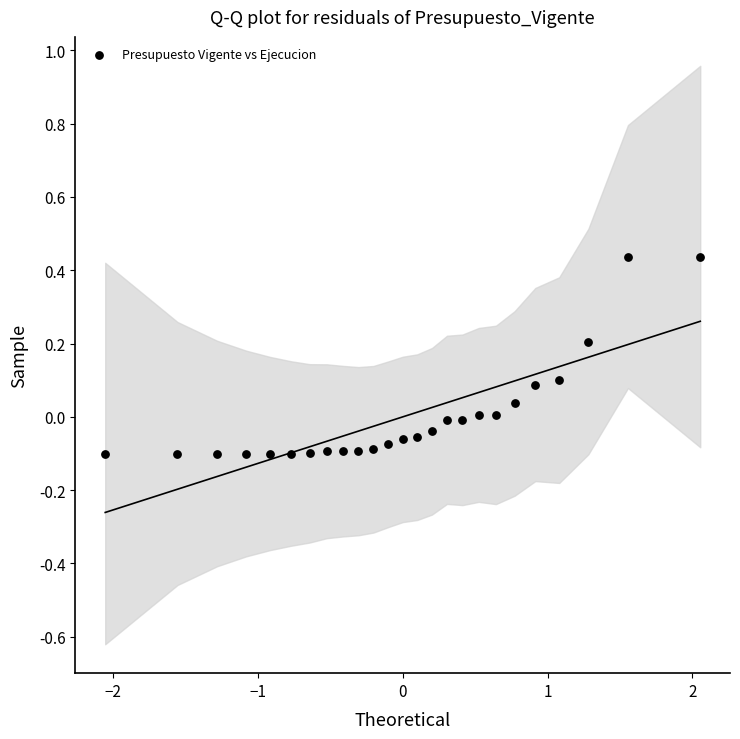

What is the range of X values (max minus min)?

4.1